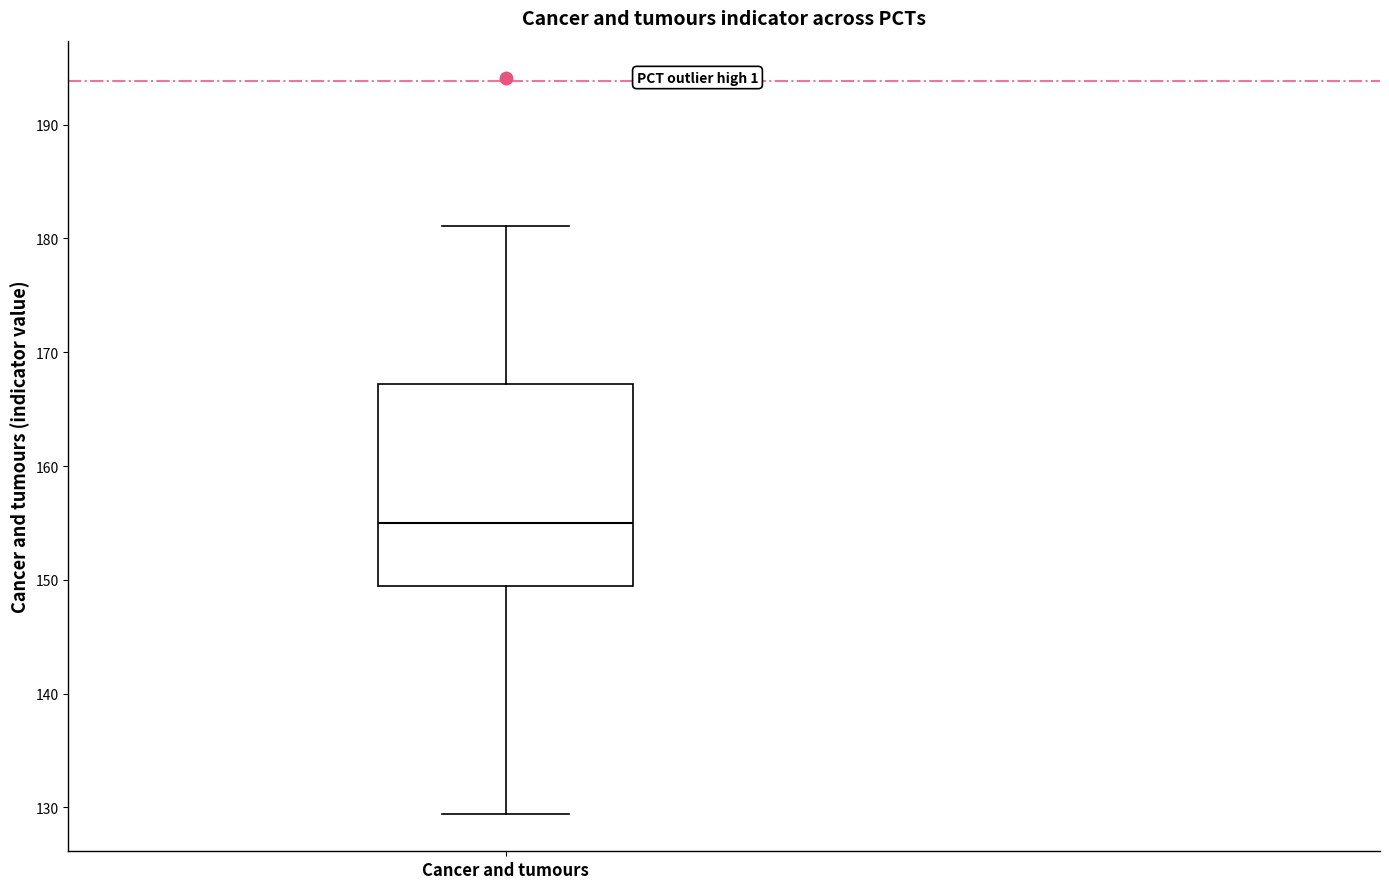

Where does the median line of the box for Cancer and tumours sit on the y-axis? The values are not printed on the chart, so give them approximately, as read against the axis.

155